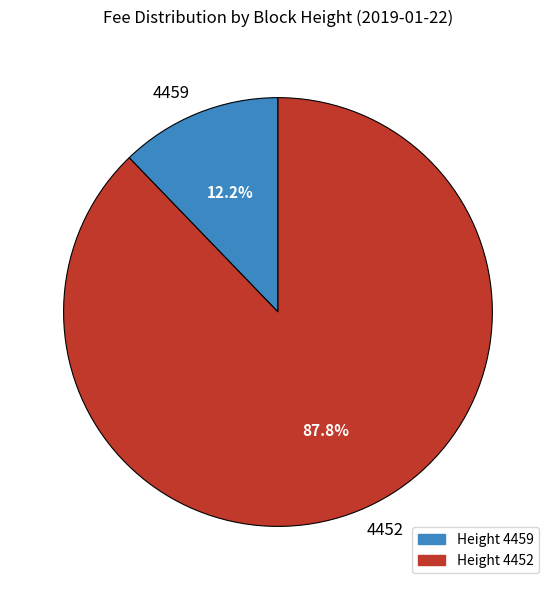

What is the smallest slice in the pie chart?

4459